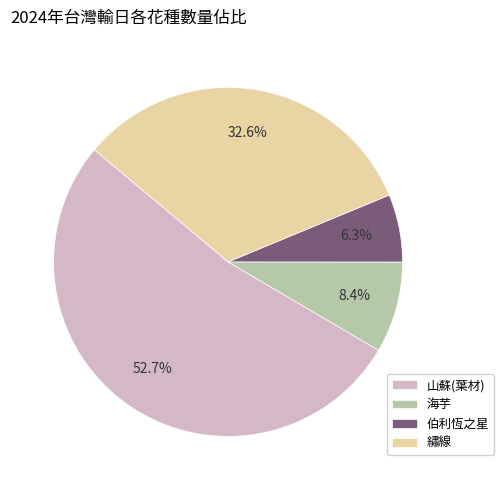

Is the sum of 海芋 and 伯利恆之星 greater than half?

No